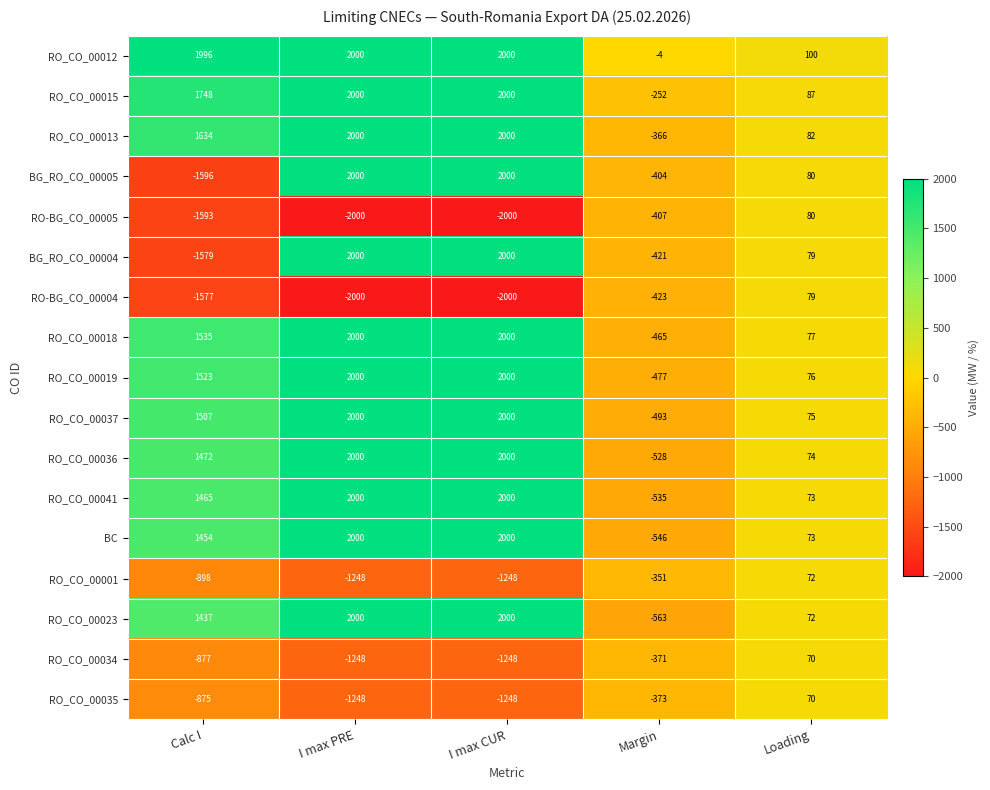

At which label does BG_RO_CO_00005 first exceed 80?

I max PRE